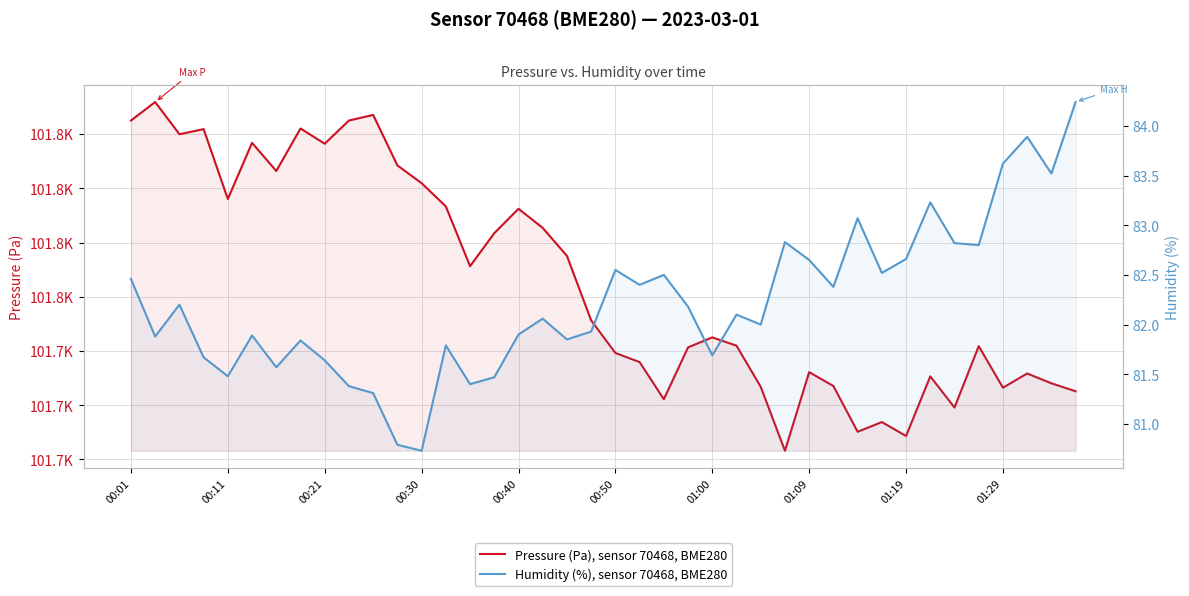

Which series has the largest total across all categories?

Pressure (Pa), sensor 70468, BME280